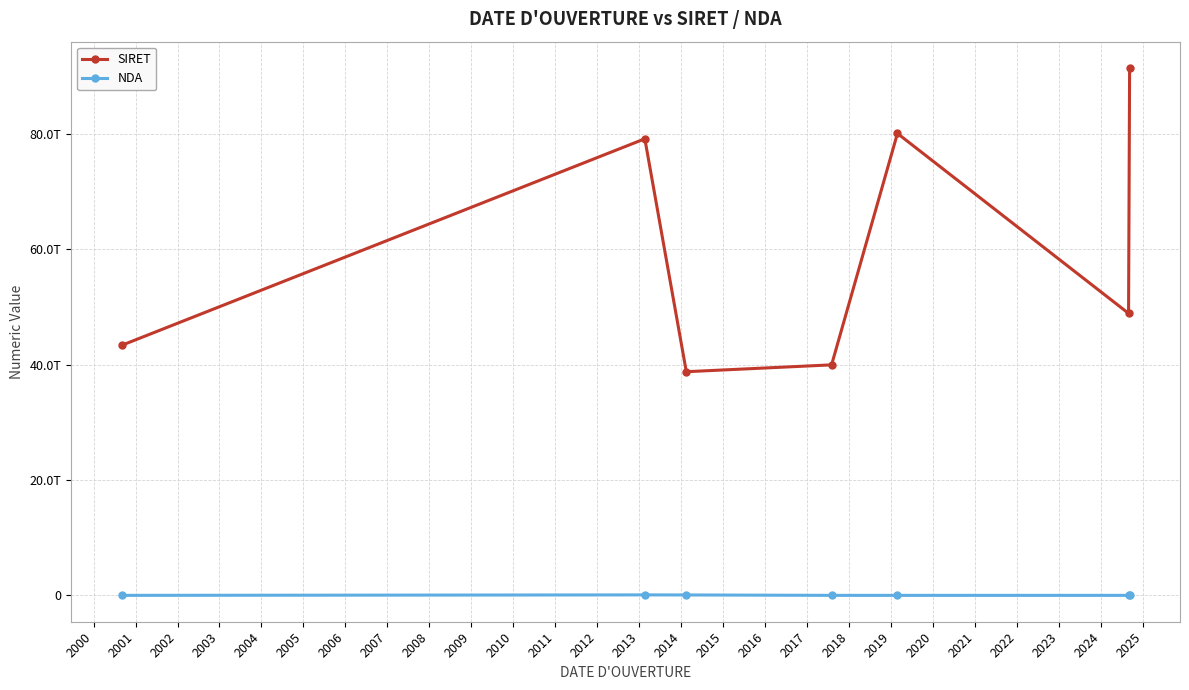

True or false: SIRET and NDA cross at least once.

False